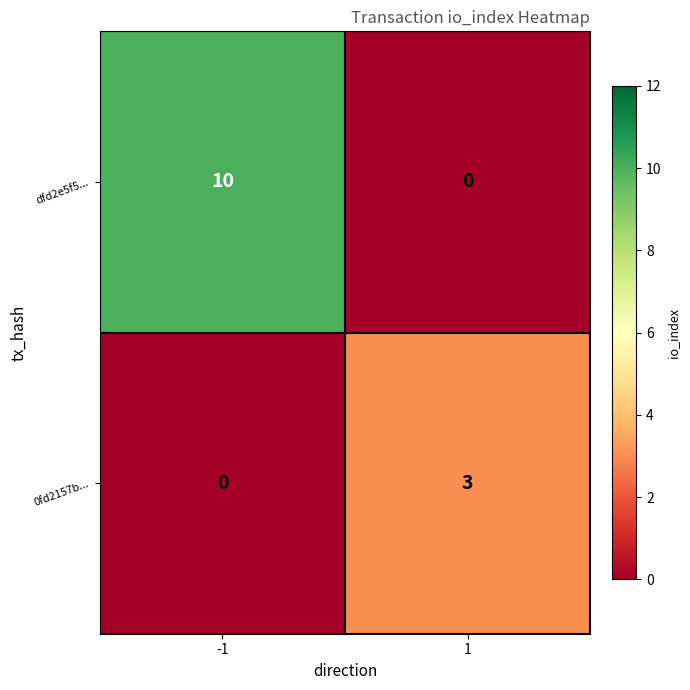

Rank the series at 1 from highest to lowest value.

0fd2157b..., dfd2e5f5...